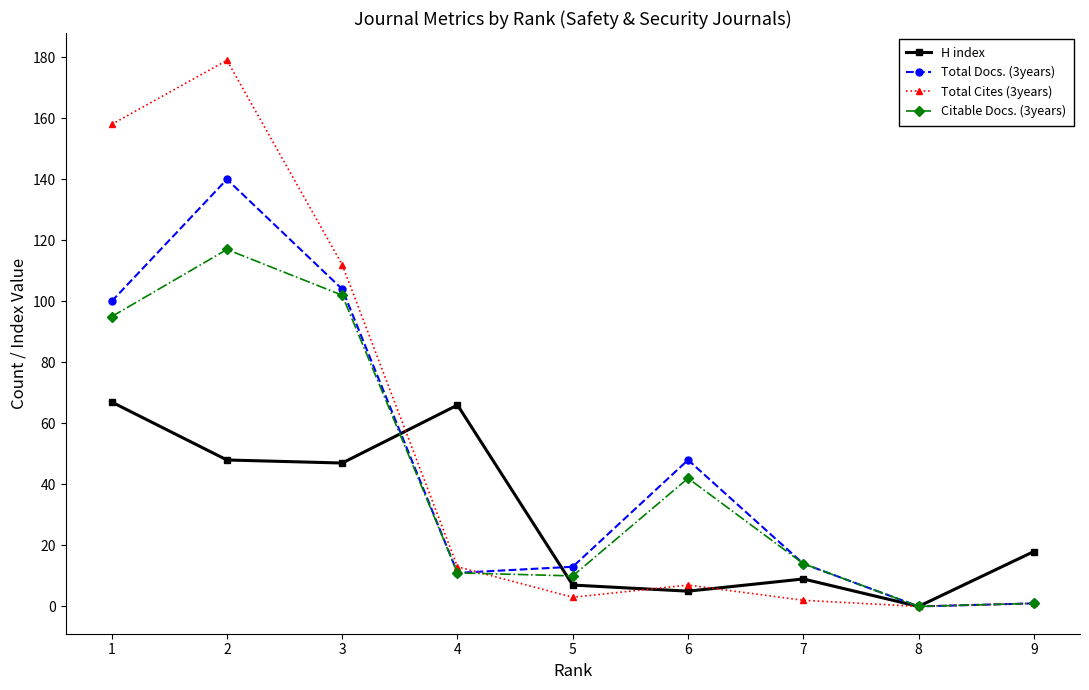

Rank the series by their maximum value, from lowest to highest.

H index, Citable Docs. (3years), Total Docs. (3years), Total Cites (3years)